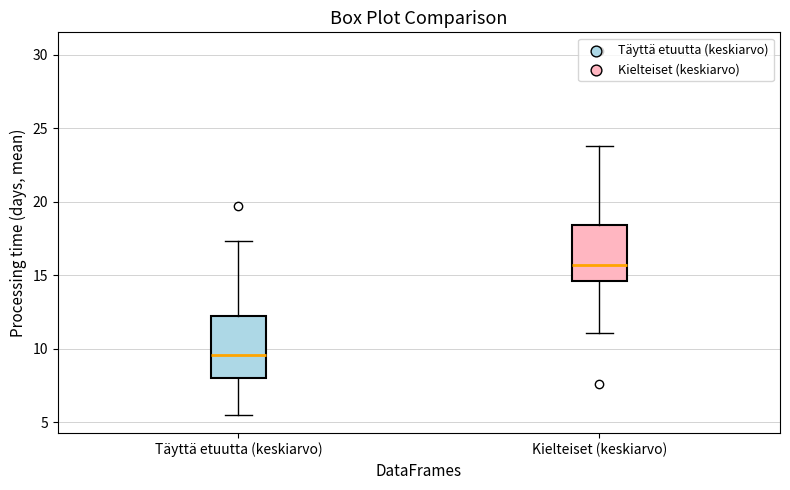

Reading left to right, read every box against the y-axis: the position of its median line, the range the box covers, and the ends of its whiskers. The values are not printed on the chart, so give them approximately, as read against the axis.

Täyttä etuutta (keskiarvo): median 9.5, box 8.0 to 12.0, whiskers 5.5 to 17.5
Kielteiset (keskiarvo): median 15.5, box 14.5 to 18.5, whiskers 11.0 to 24.0